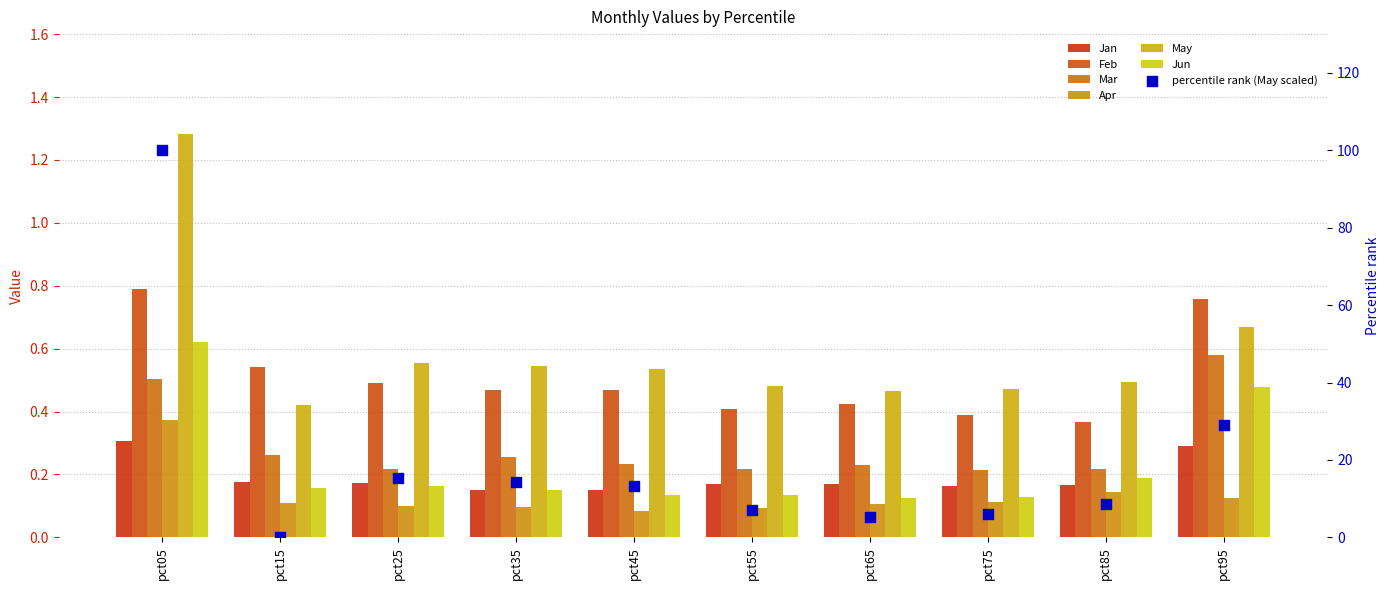

What are all the series names shown in the legend?

Jan, Feb, Mar, Apr, May, Jun